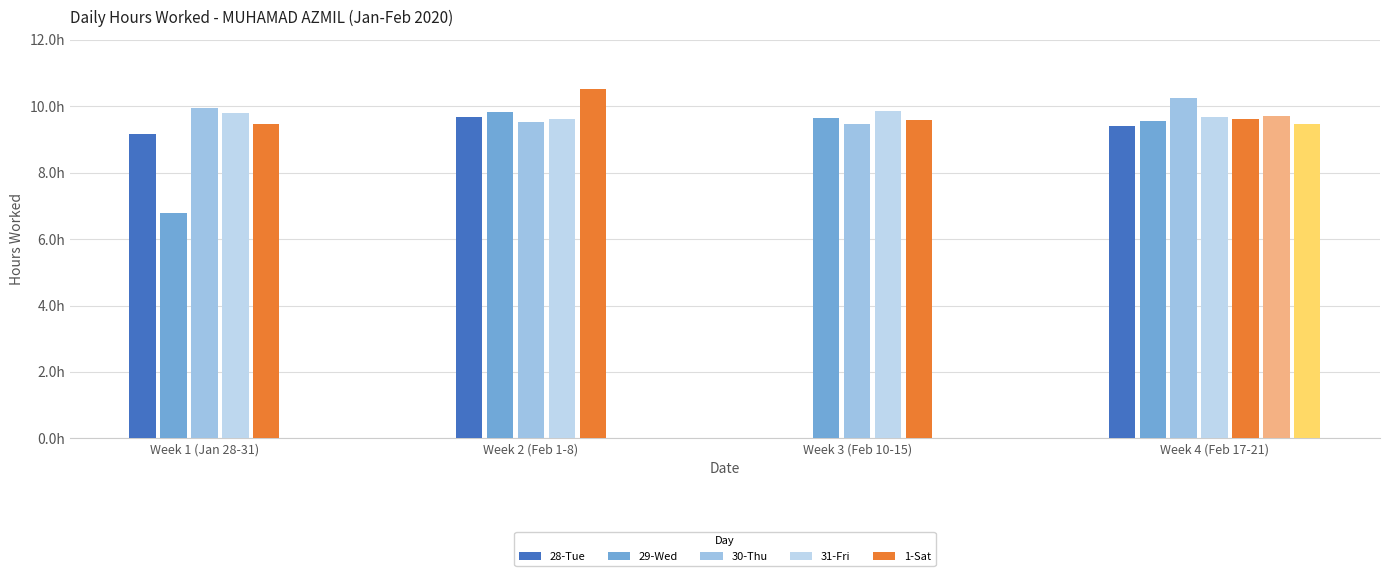

True or false: the data shows 15.1 at 6-Thu.

False